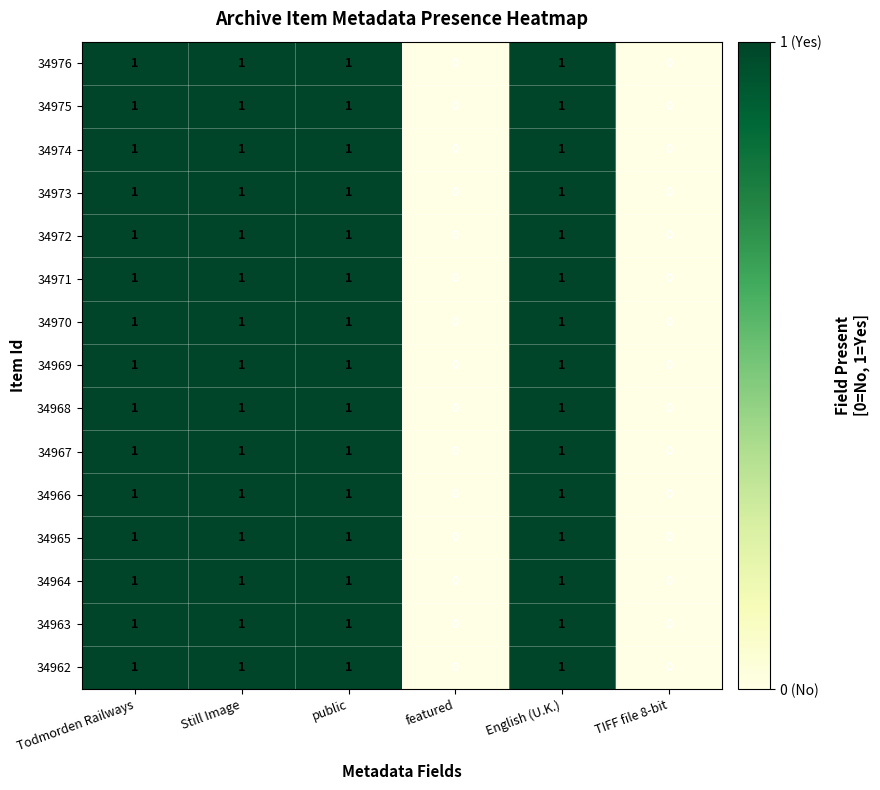

The value of 34962 at English (U.K.) is 1. True or false?

True